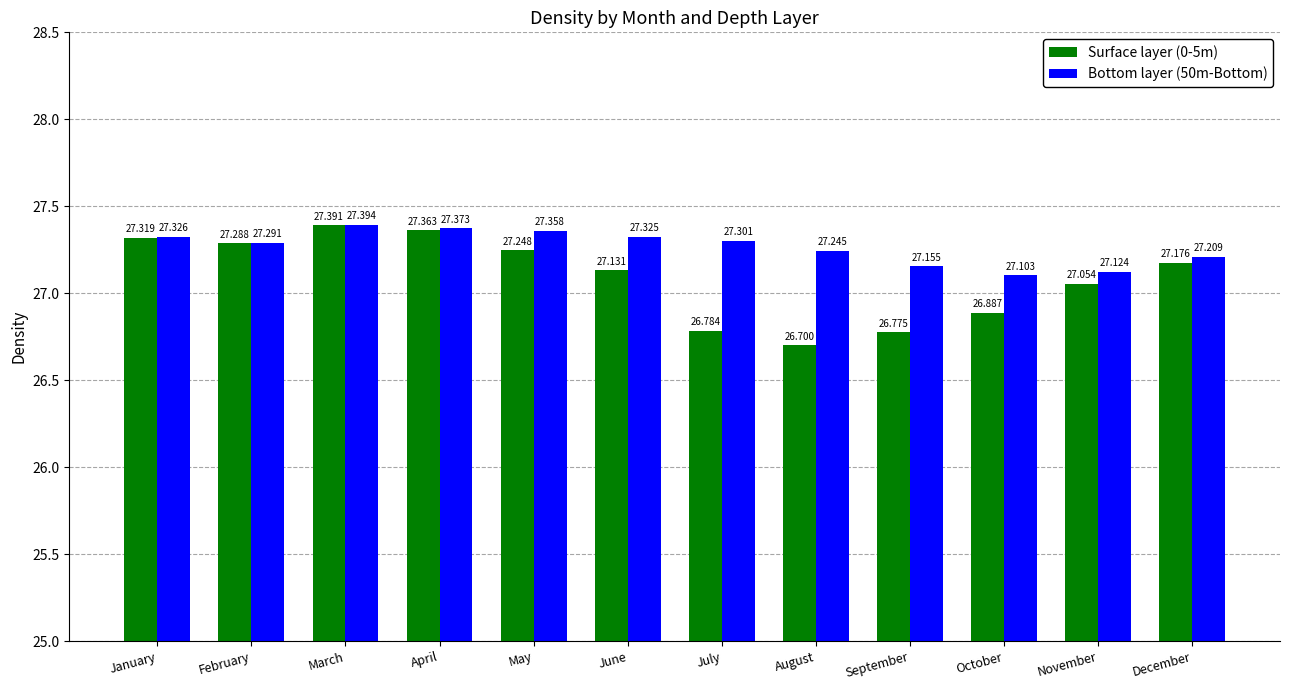

The value of Surface layer (0-5m) at July is 26.8. True or false?

True